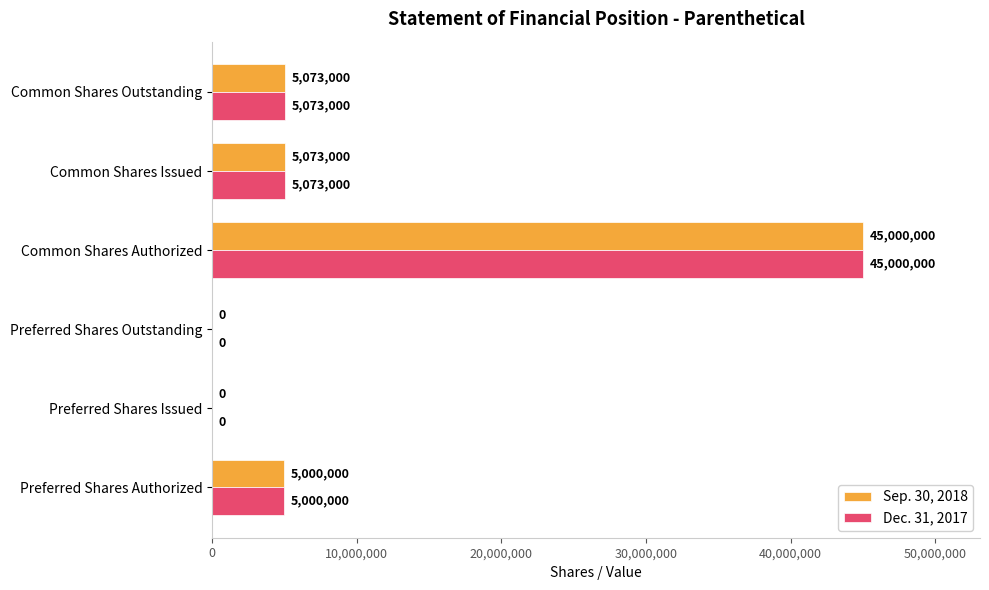

Which label corresponds to the largest value in the chart?

Common Shares Authorized